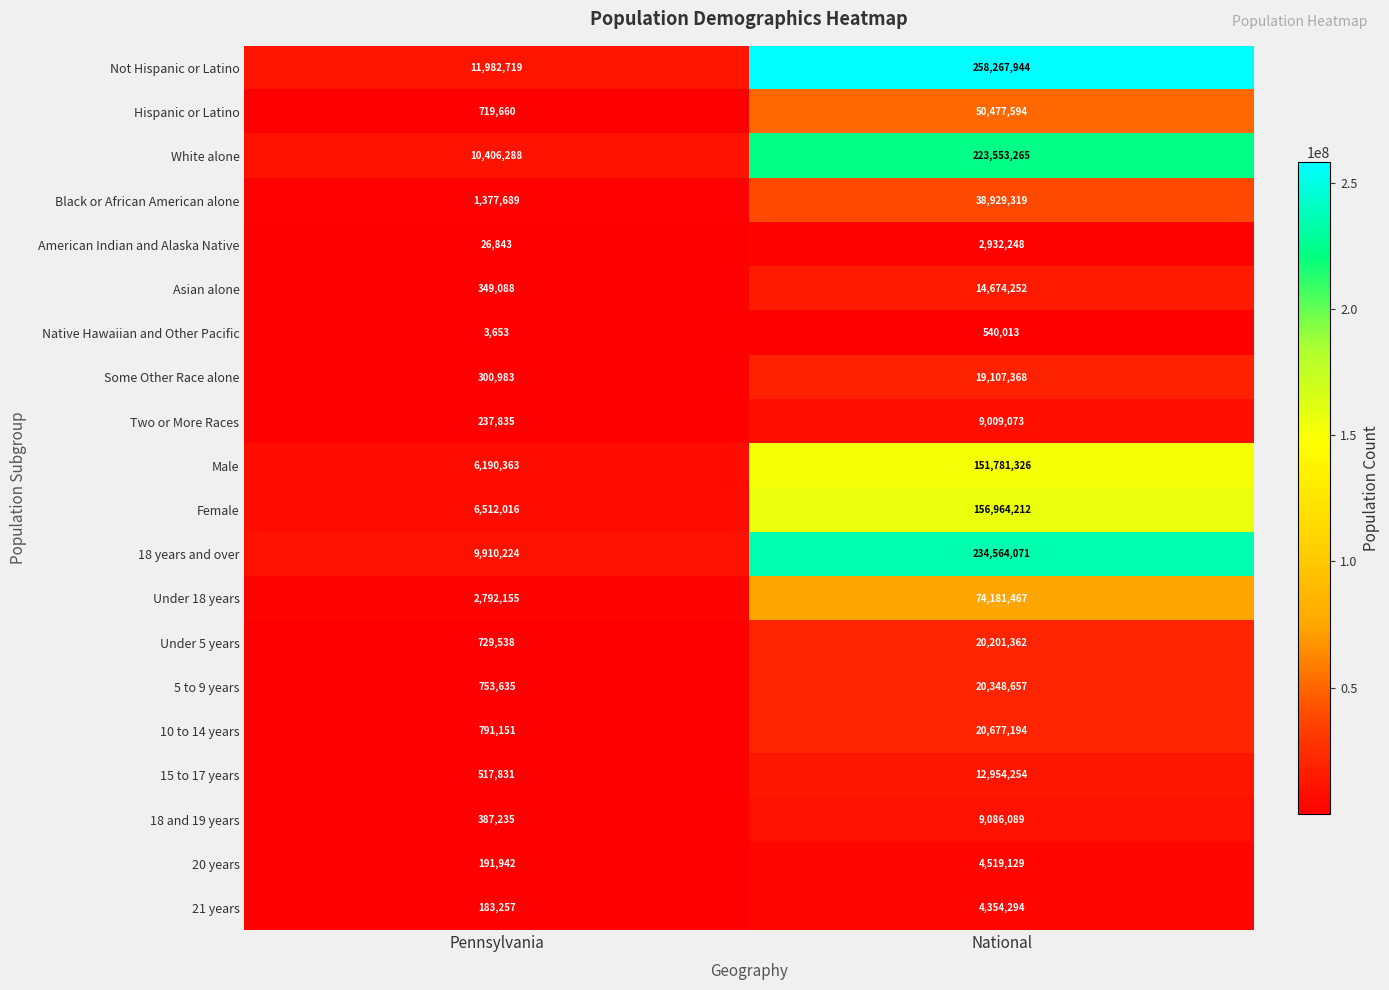

What is the difference between the highest and lowest values at Pennsylvania?

11979066